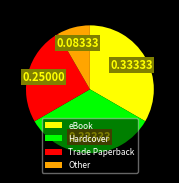

Do Trade Paperback and Other together represent more than half of the pie?

No